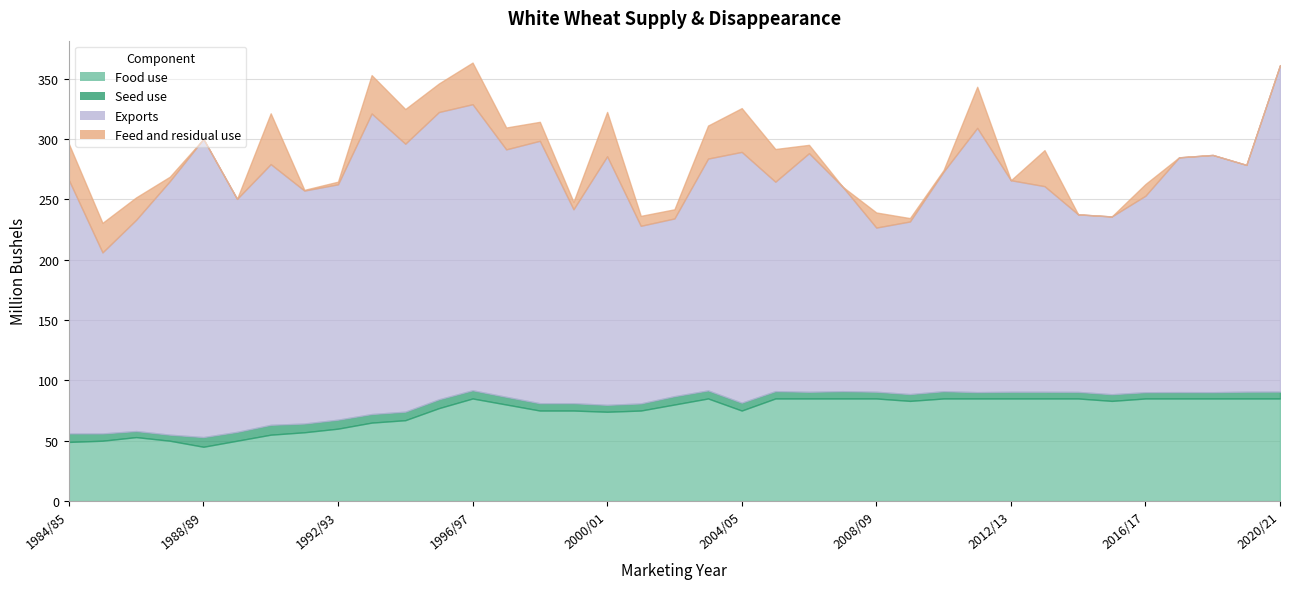

What position from the right is 1987/88?

34